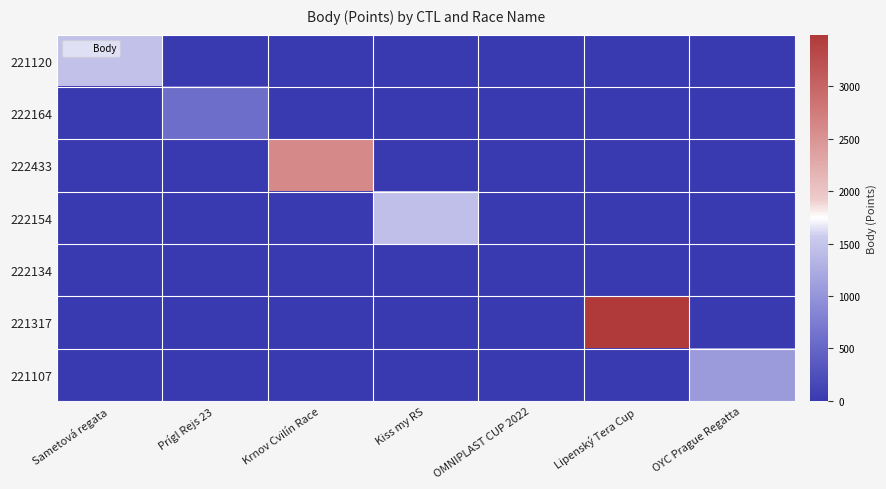

At which category is the sum across all series the highest?

Lipenský Tera Cup